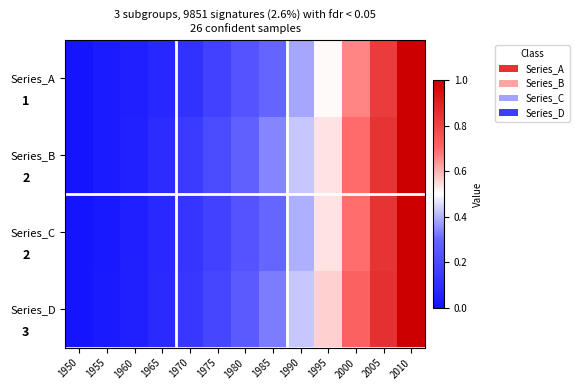

Reading left to right, what are all the values shown in this chart?

Series_A: 1950=0.0	1955=0.0	1960=0.0	1965=0.1	1970=0.1	1975=0.2	1980=0.2	1985=0.3	1990=0.4	1995=0.5	2000=0.7	2005=0.8	2010=1.0
Series_B: 1950=0.0	1955=0.0	1960=0.1	1965=0.1	1970=0.1	1975=0.2	1980=0.3	1985=0.3	1990=0.4	1995=0.5	2000=0.7	2005=0.8	2010=1.0
Series_C: 1950=0.0	1955=0.0	1960=0.0	1965=0.1	1970=0.1	1975=0.2	1980=0.2	1985=0.3	1990=0.4	1995=0.5	2000=0.7	2005=0.8	2010=1.0
Series_D: 1950=0.0	1955=0.0	1960=0.0	1965=0.1	1970=0.1	1975=0.2	1980=0.3	1985=0.3	1990=0.4	1995=0.6	2000=0.7	2005=0.9	2010=1.0